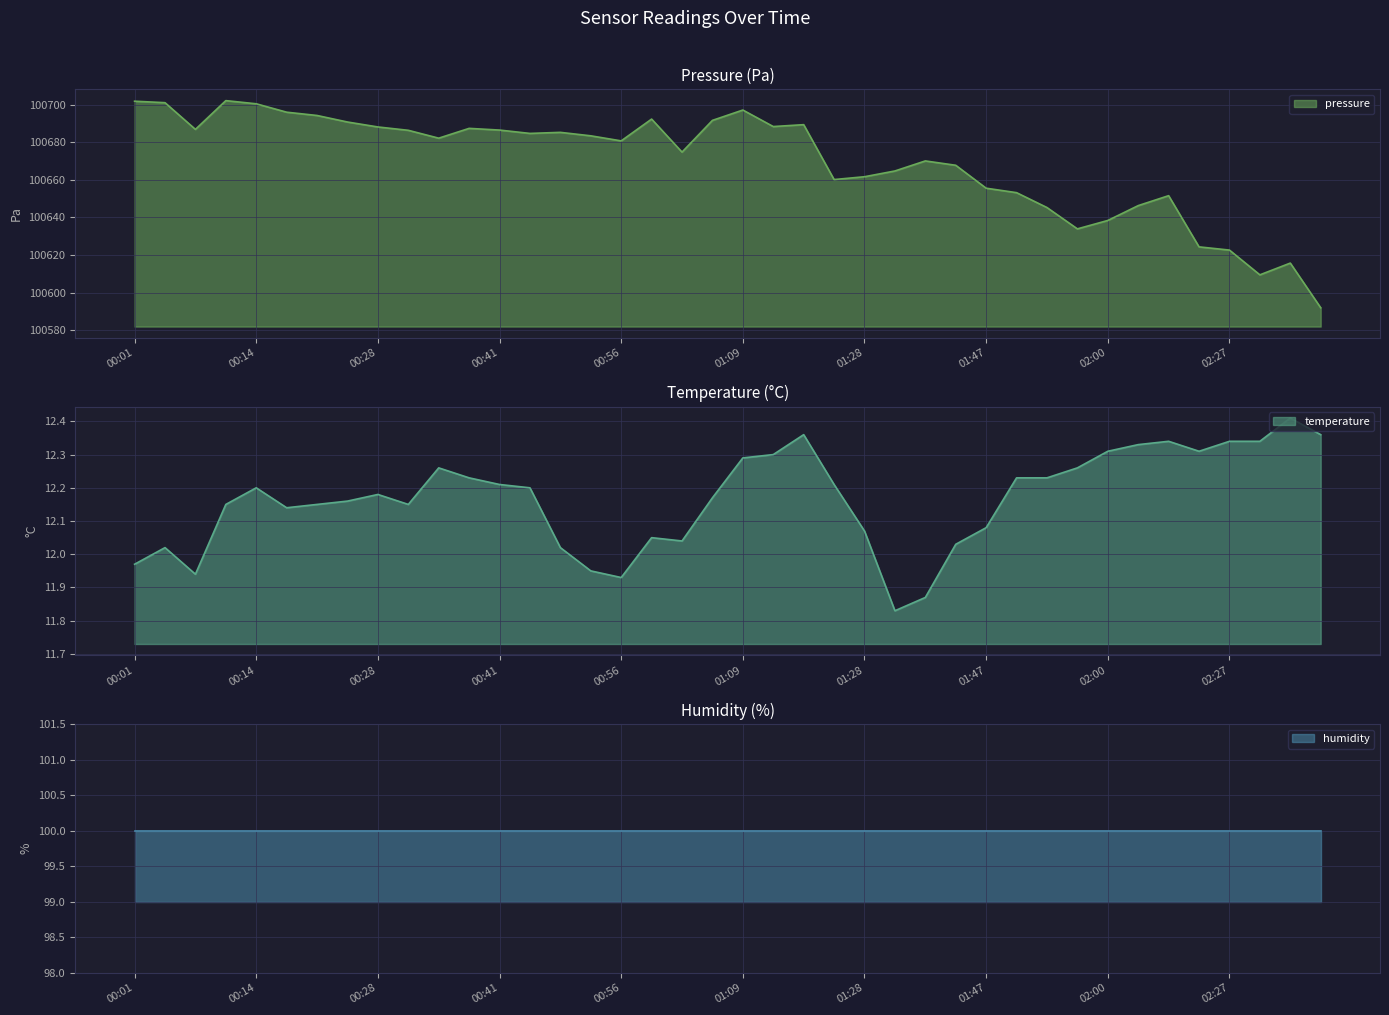

Is it true that pressure equals 24170.1 at 02:04?

False